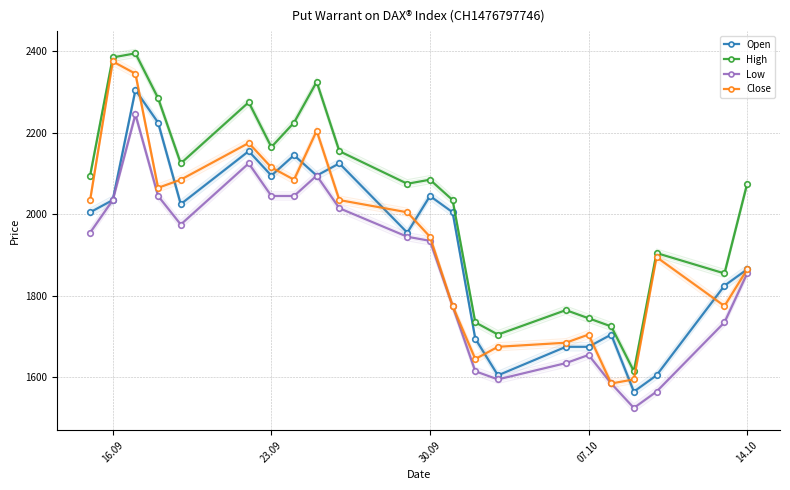

How many interior local valleys does the Close series have?

5